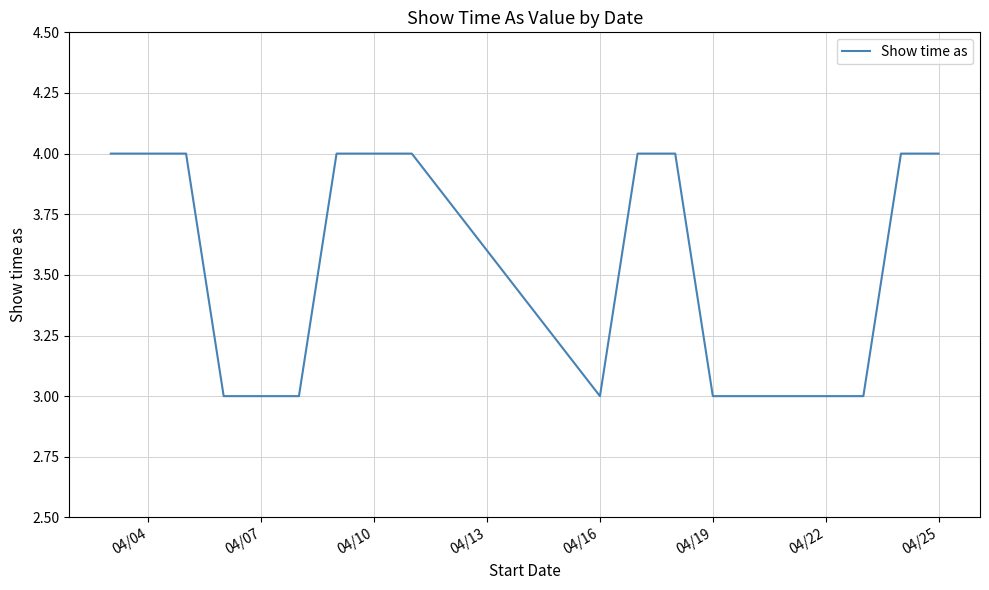

What is the smallest value displayed?

3